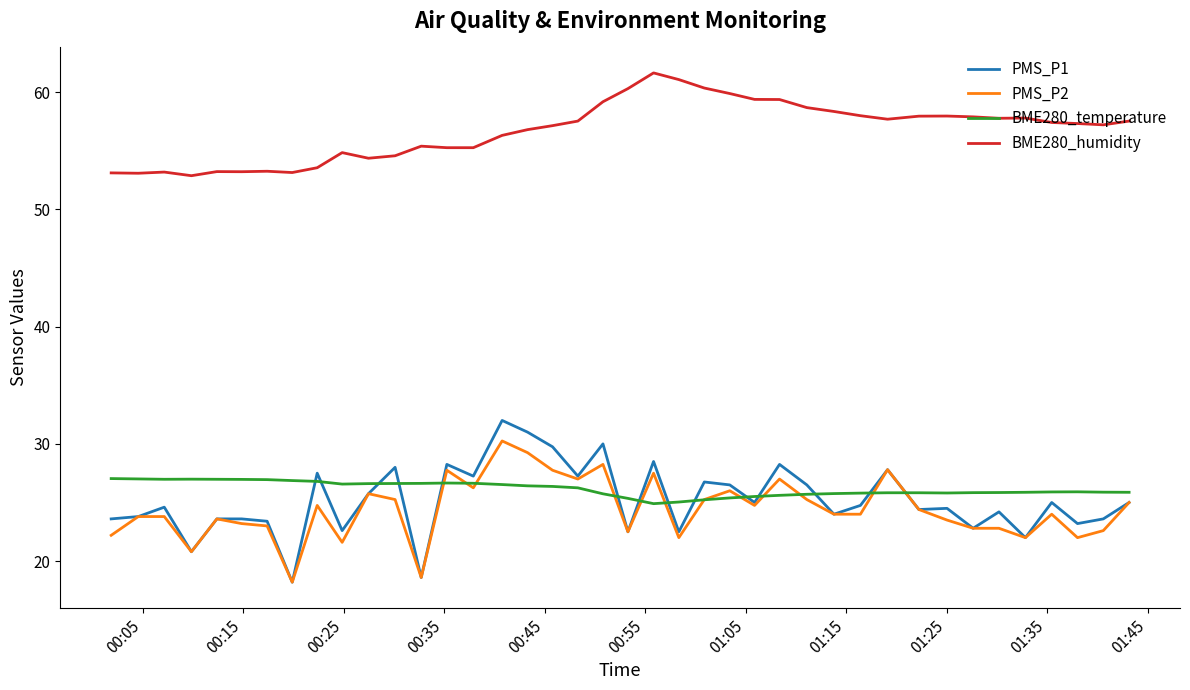

Which series has the largest total across all categories?

BME280_humidity